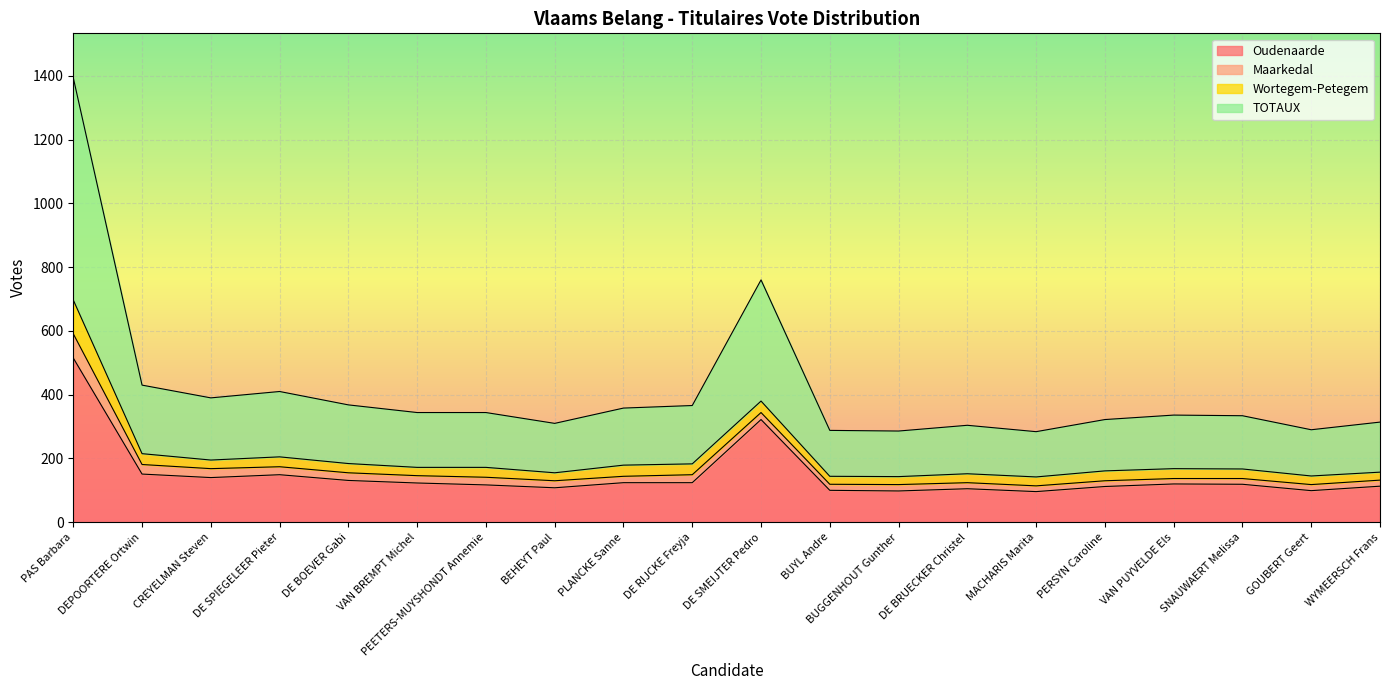

Where is the first local minimum for Oudenaarde?

CREYELMAN Steven